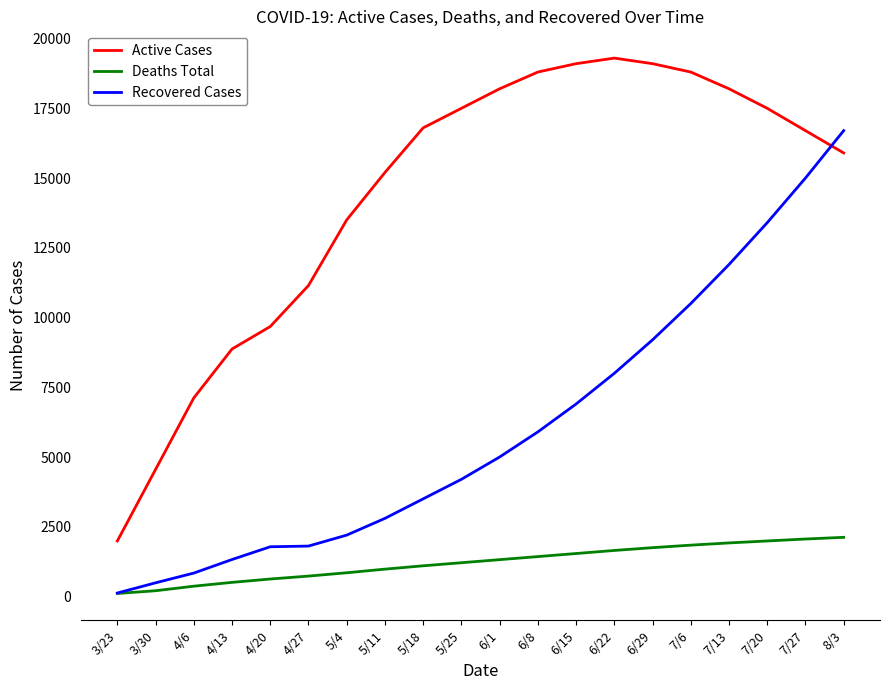

The value of Active Cases at 7/13 is 28184. True or false?

False